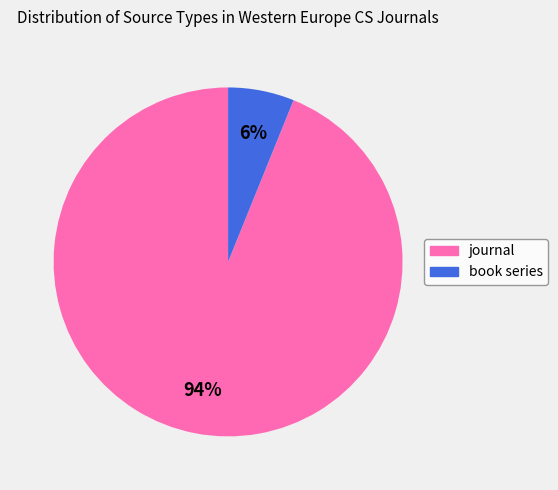

To the nearest percent, what percentage of the pie is book series?

6%